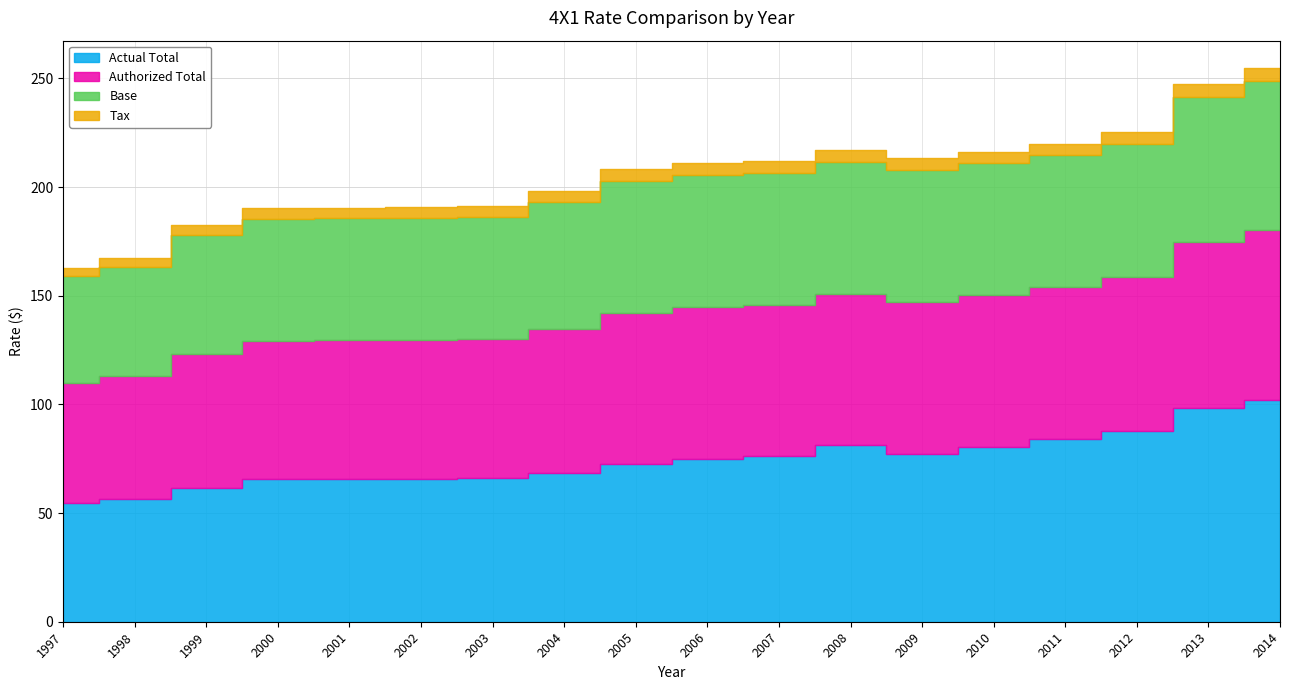

At 2010, list the series in order from largest to smallest.

Actual Total, Authorized Total, Base, Tax